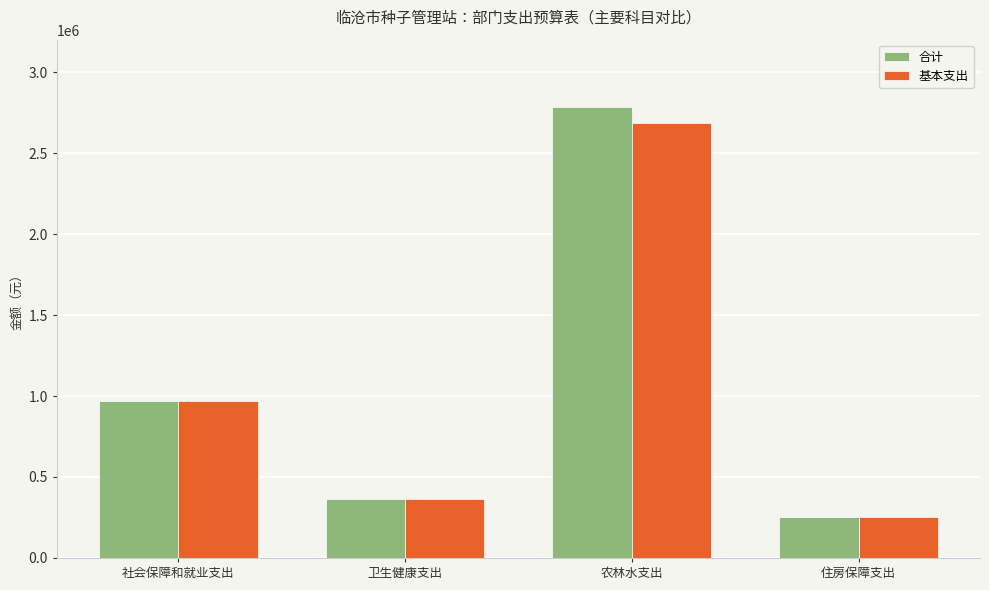

How many values in the 合计 series are below 971790?

2